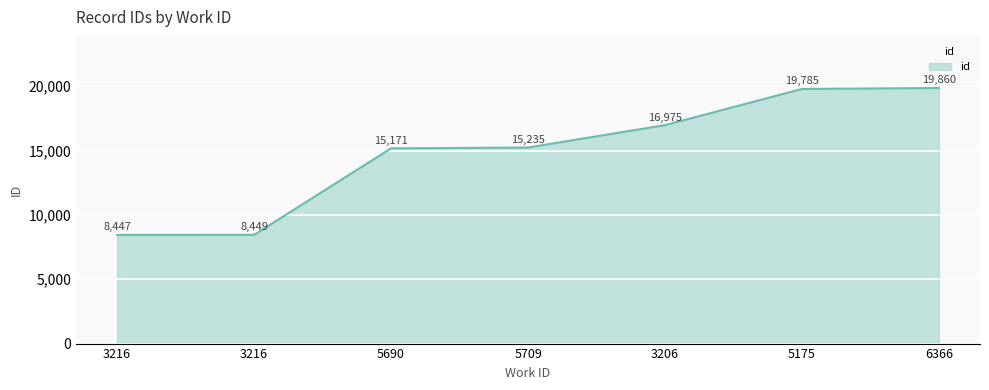

What is the minimum value shown in the chart?

8447